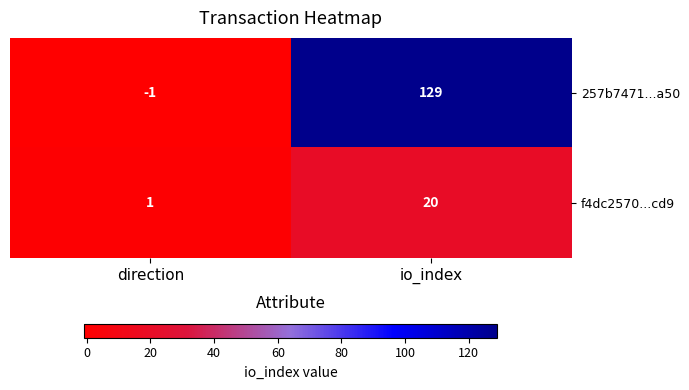

What is the difference between the highest and lowest values at io_index?

109